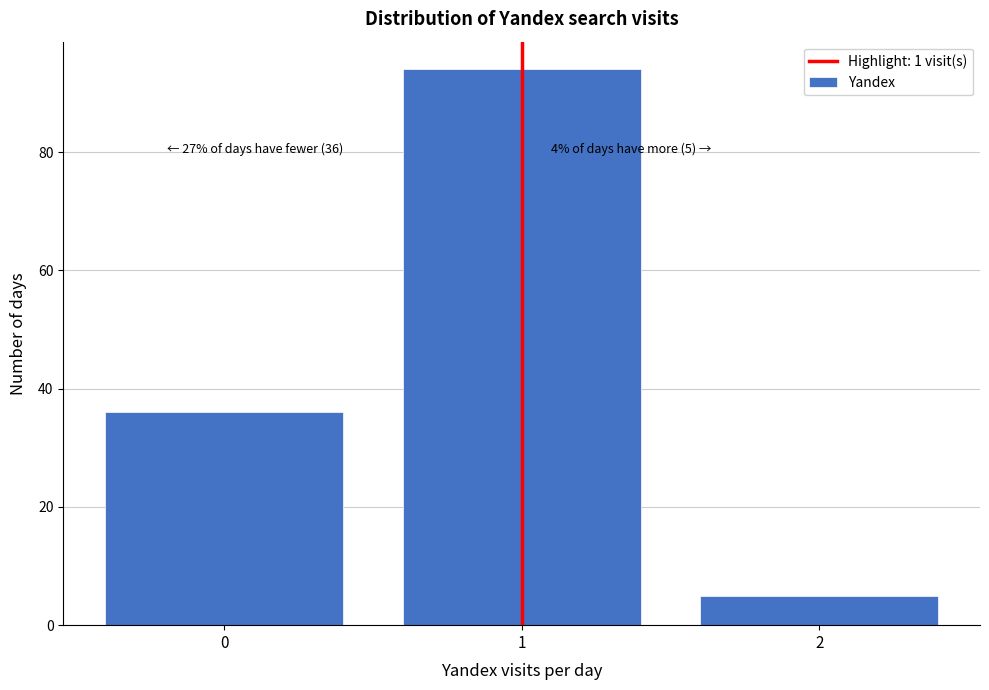

Reading left to right, what are all the values shown in this chart?

0=36	1=94	2=5